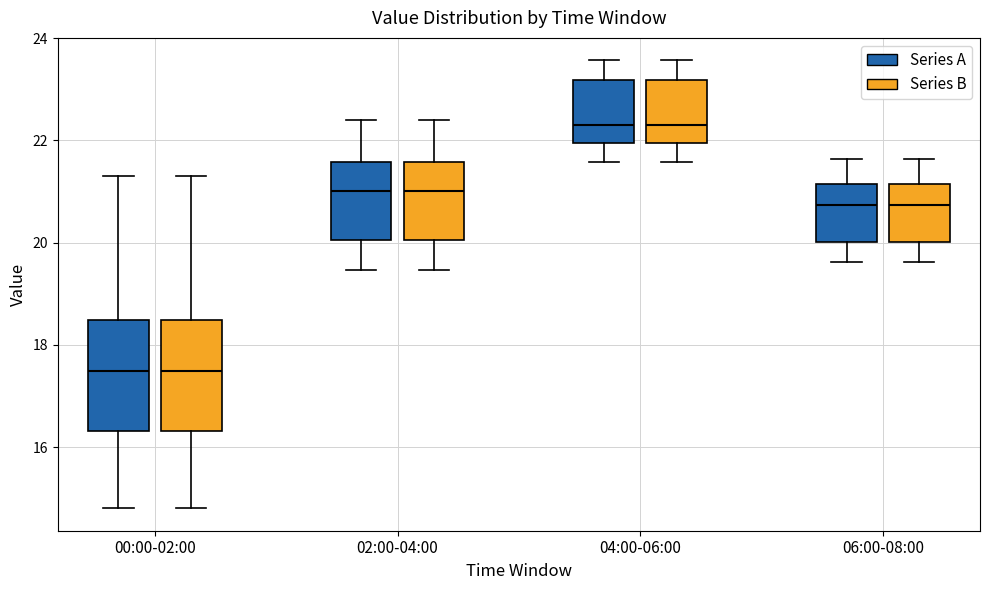

Reading left to right, read every box against the y-axis: the position of its median line, the range the box covers, and the ends of its whiskers. The values are not printed on the chart, so give them approximately, as read against the axis.

00:00-02:00 (Series A): median 17.4, box 16.4 to 18.4, whiskers 14.8 to 21.4
00:00-02:00 (Series B): median 17.4, box 16.4 to 18.4, whiskers 14.8 to 21.4
02:00-04:00 (Series A): median 21.0, box 20.0 to 21.6, whiskers 19.4 to 22.4
02:00-04:00 (Series B): median 21.0, box 20.0 to 21.6, whiskers 19.4 to 22.4
04:00-06:00 (Series A): median 22.4, box 22.0 to 23.2, whiskers 21.6 to 23.6
04:00-06:00 (Series B): median 22.4, box 22.0 to 23.2, whiskers 21.6 to 23.6
06:00-08:00 (Series A): median 20.8, box 20.0 to 21.2, whiskers 19.6 to 21.6
06:00-08:00 (Series B): median 20.8, box 20.0 to 21.2, whiskers 19.6 to 21.6